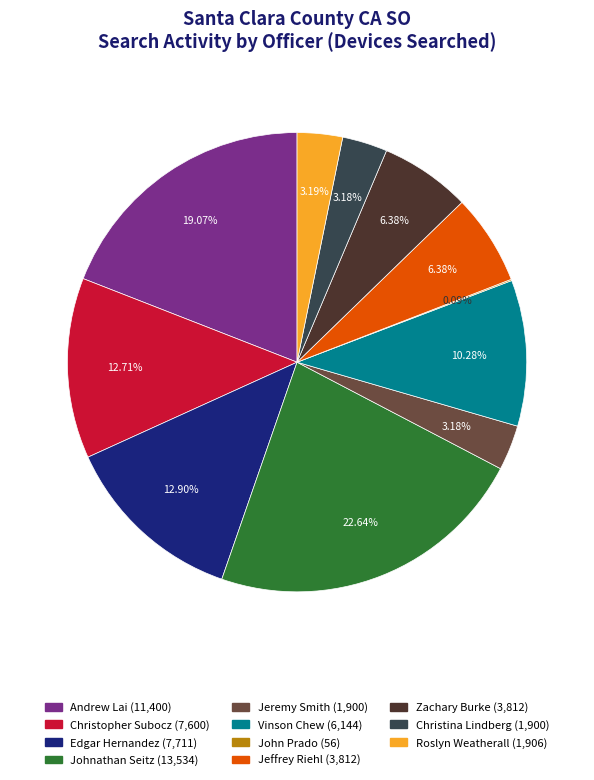

Does any single category account for the majority?

No